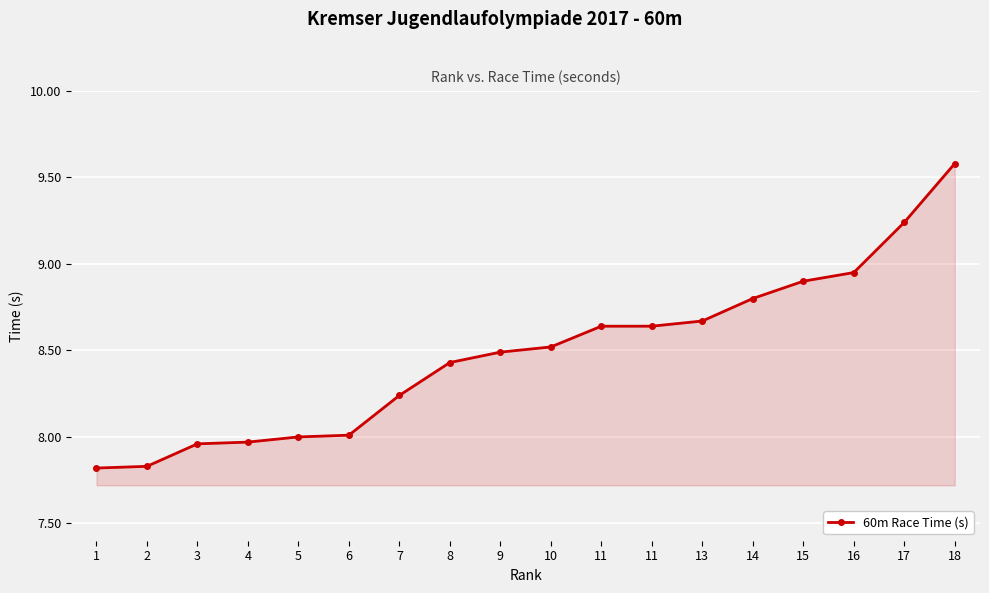

What is the change in value from 10 to 13?

+0.2